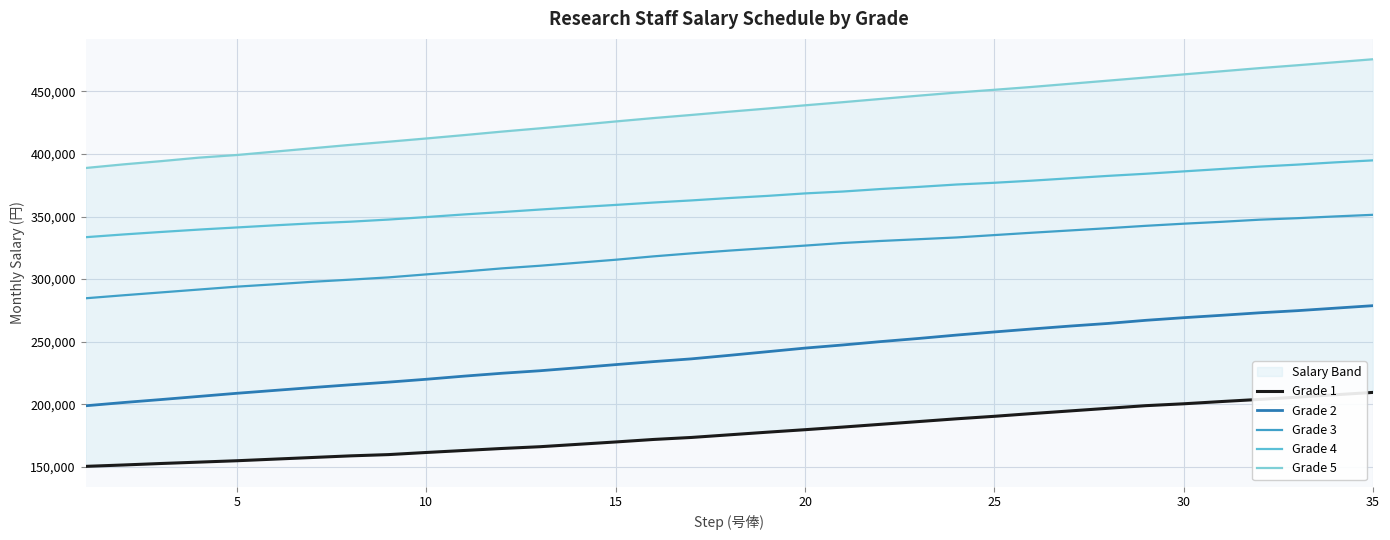

What is the maximum value for Grade 4?

394900